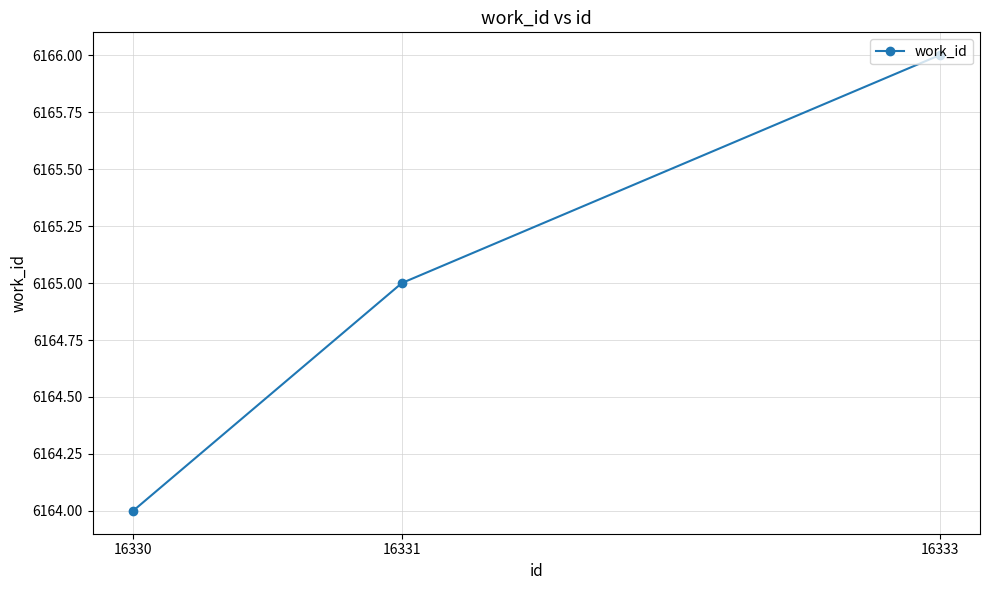

Does the chart display data point markers on the line(s)?

Yes